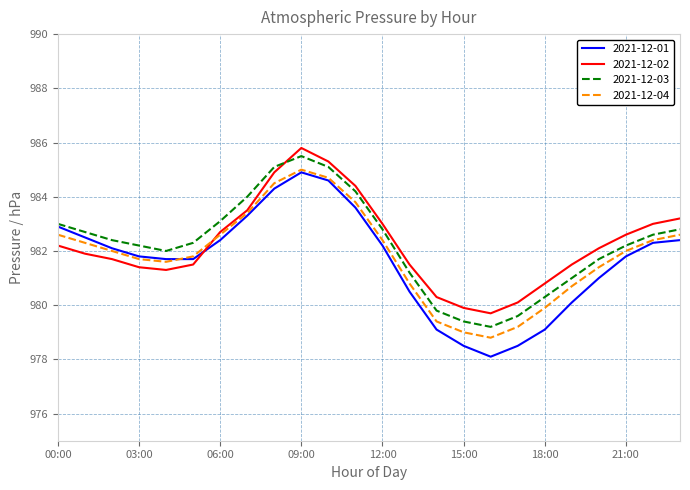

How many intersections are there between 2021-12-02 and 2021-12-01?

1